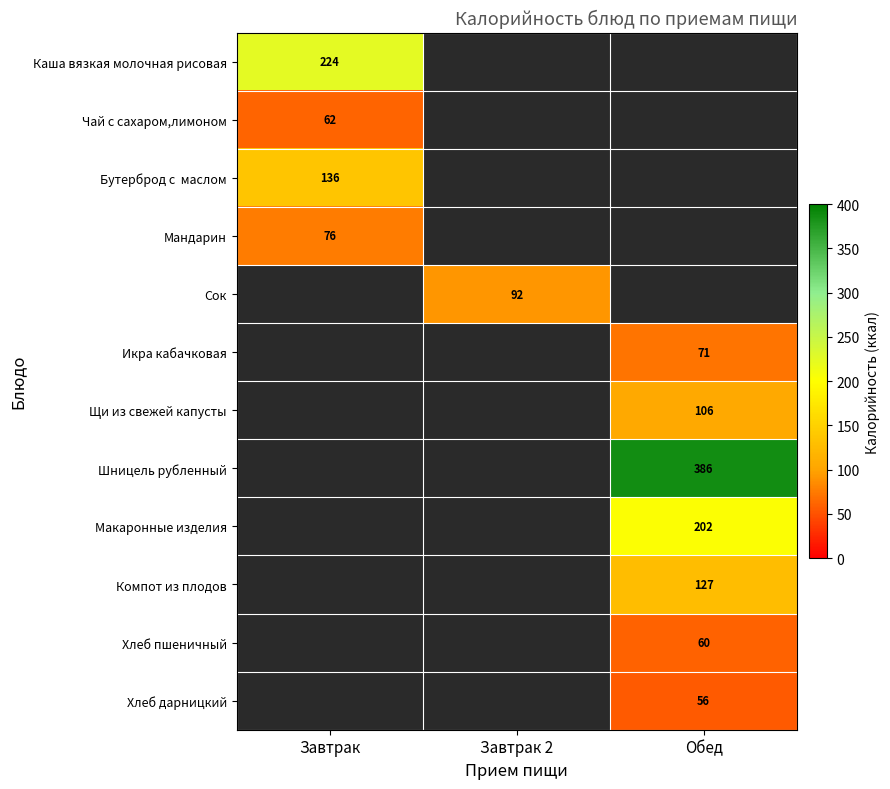

Is it true that Чай с сахаром,лимоном equals 62 at Завтрак?

True